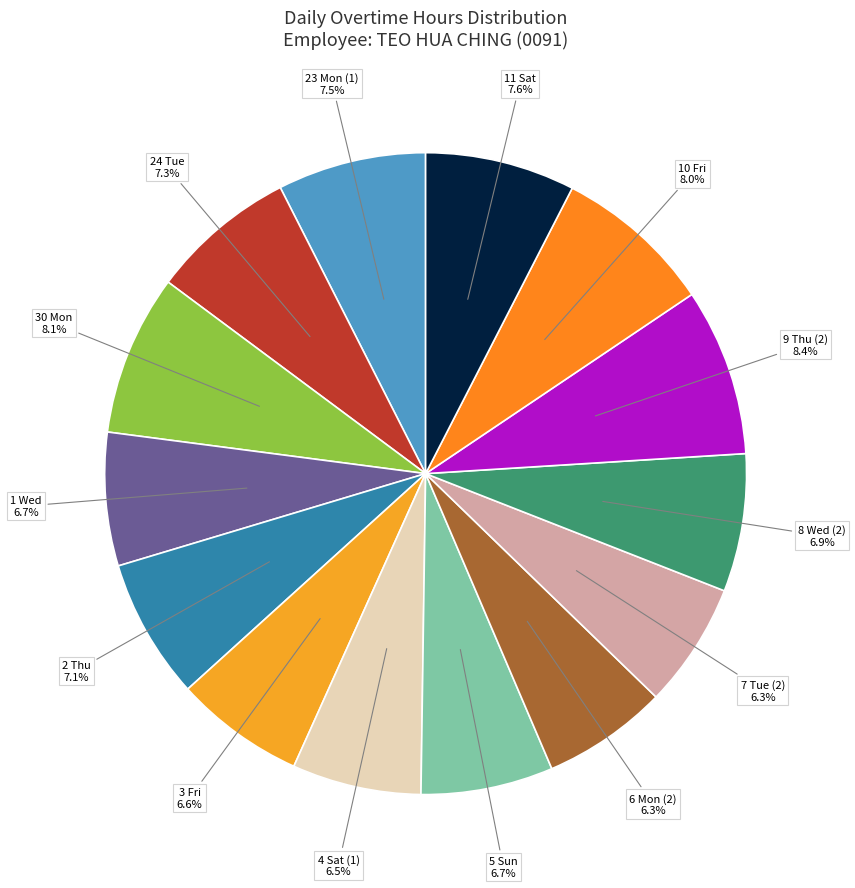

Does any single category account for the majority?

No